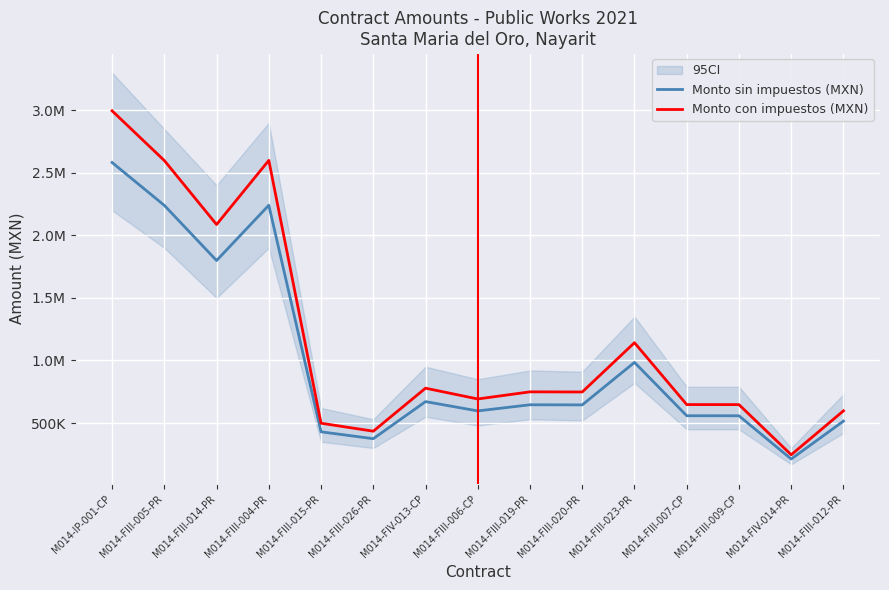

Reading left to right, what are all the values shown in this chart?

Monto sin impuestos (MXN): 2582175.1	2239582.4	1798798.2	2240704.0	429520.4	374697.9	670995.9	596670.7	645762.9	644843.3	984319.5	558092.1	557750.5	212214.0	514814.0
Monto con impuestos (MXN): 2995323.2	2597915.6	2086605.9	2599216.6	498243.7	434649.5	778355.2	692138.0	749085.0	748018.2	1141810.6	647386.9	646990.6	246168.2	597184.2